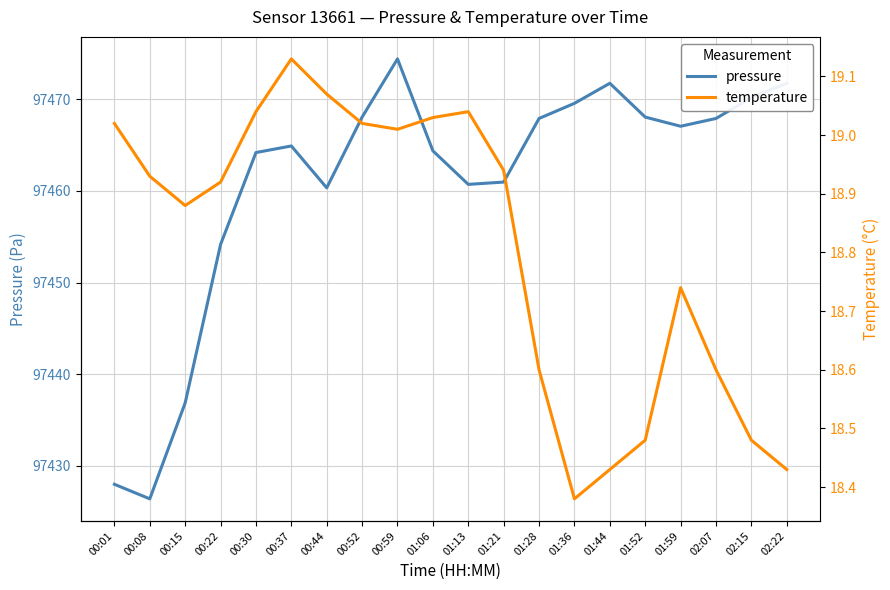

True or false: pressure and temperature intersect in this chart.

False